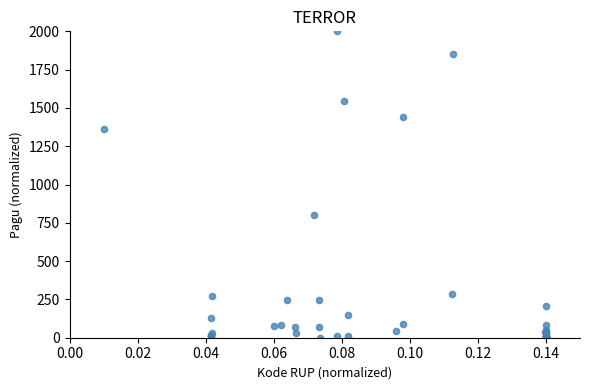

What Y value in the scatter plot is closest to 1000?

803.2